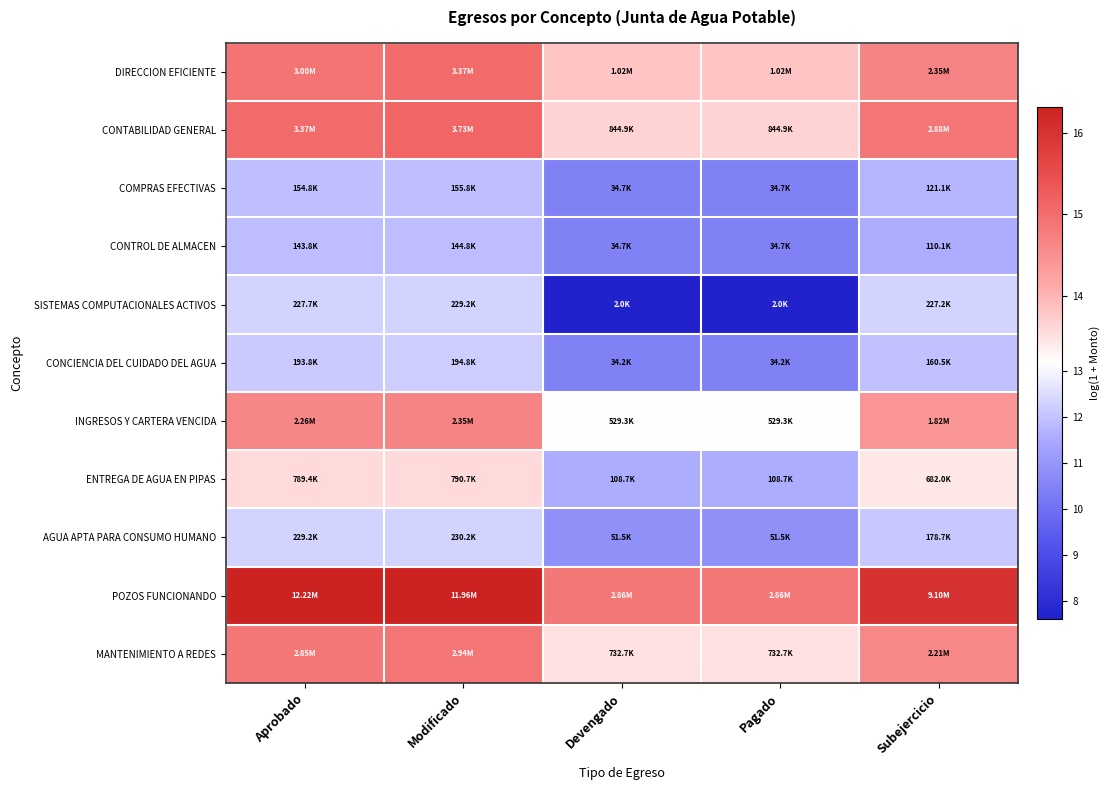

Reading left to right, what are all the values shown in this chart?

DIRECCION EFICIENTE: Aprobado=14.9	Modificado=15.0	Devengado=13.8	Pagado=13.8	Subejercicio=14.7
CONTABILIDAD GENERAL: Aprobado=15.0	Modificado=15.1	Devengado=13.6	Pagado=13.6	Subejercicio=14.9
COMPRAS EFECTIVAS: Aprobado=11.9	Modificado=12.0	Devengado=10.5	Pagado=10.5	Subejercicio=11.7
CONTROL DE ALMACEN: Aprobado=11.9	Modificado=11.9	Devengado=10.5	Pagado=10.5	Subejercicio=11.6
SISTEMAS COMPUTACIONALES ACTIVOS: Aprobado=12.3	Modificado=12.3	Devengado=7.6	Pagado=7.6	Subejercicio=12.3
CONCIENCIA DEL CUIDADO DEL AGUA: Aprobado=12.2	Modificado=12.2	Devengado=10.4	Pagado=10.4	Subejercicio=12.0
INGRESOS Y CARTERA VENCIDA: Aprobado=14.6	Modificado=14.7	Devengado=13.2	Pagado=13.2	Subejercicio=14.4
ENTREGA DE AGUA EN PIPAS: Aprobado=13.6	Modificado=13.6	Devengado=11.6	Pagado=11.6	Subejercicio=13.4
AGUA APTA PARA CONSUMO HUMANO: Aprobado=12.3	Modificado=12.3	Devengado=10.8	Pagado=10.8	Subejercicio=12.1
POZOS FUNCIONANDO: Aprobado=16.3	Modificado=16.3	Devengado=14.9	Pagado=14.9	Subejercicio=16.0
MANTENIMIENTO A REDES: Aprobado=14.9	Modificado=14.9	Devengado=13.5	Pagado=13.5	Subejercicio=14.6